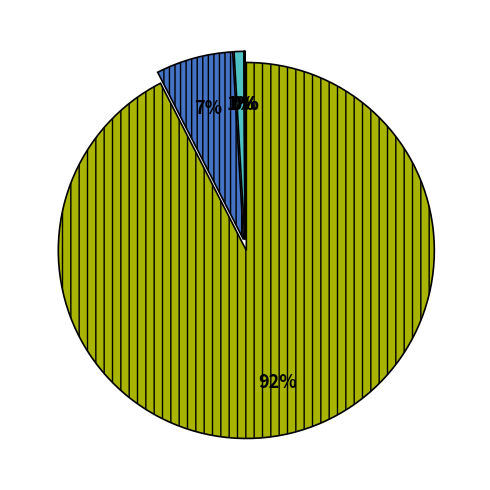

What is the change in value from Terapia intensiva to DECEDUTI?

+168873